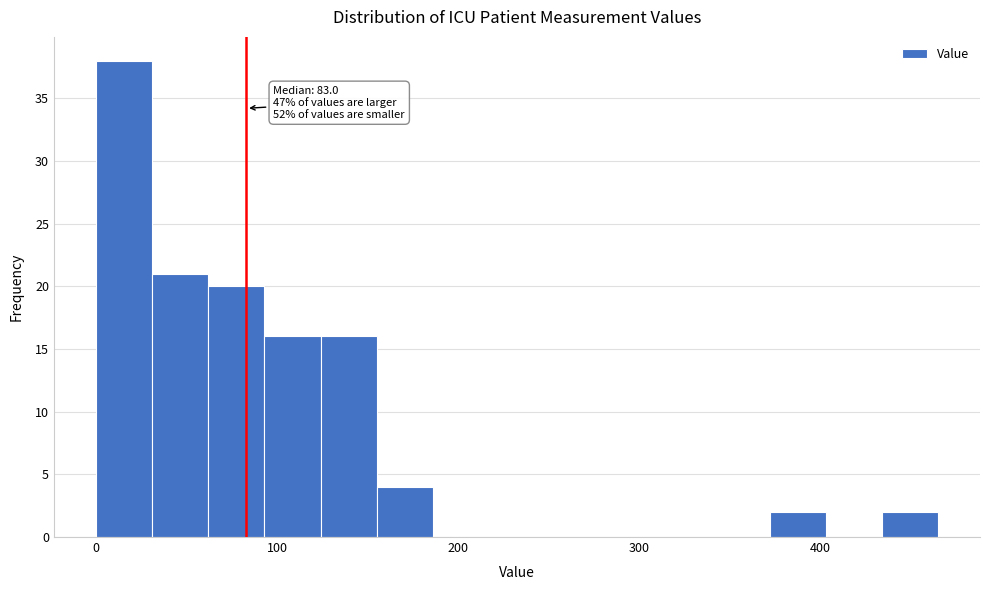

Read against the x-axis, roughly where is the centre of the tallest bar?

20